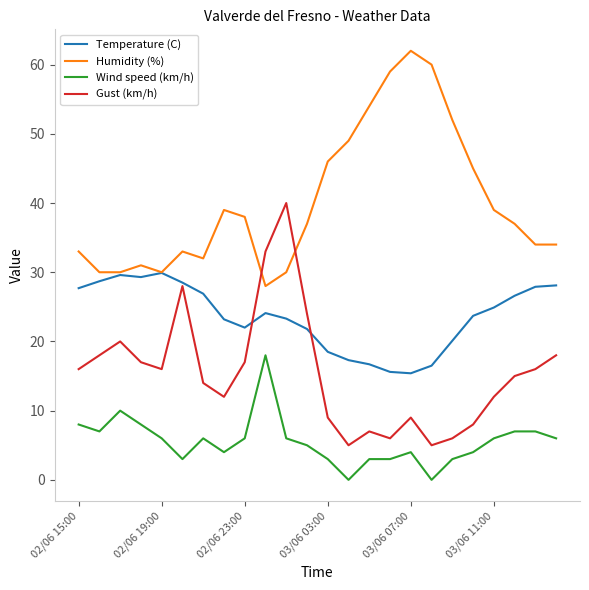

Rank the series by their average value, from lowest to highest.

Wind speed (km/h), Gust (km/h), Temperature (C), Humidity (%)